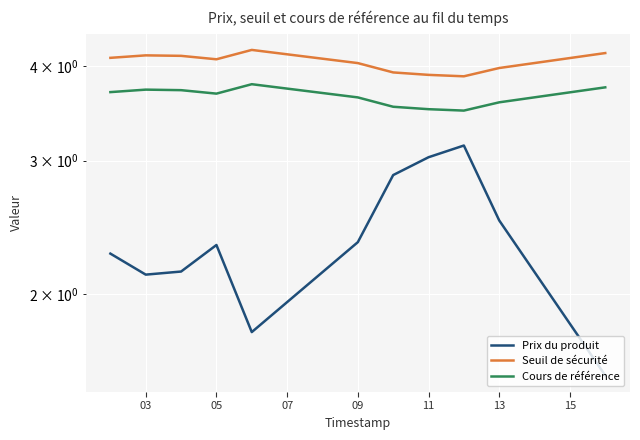

Between 03 and 13, which is larger?

13